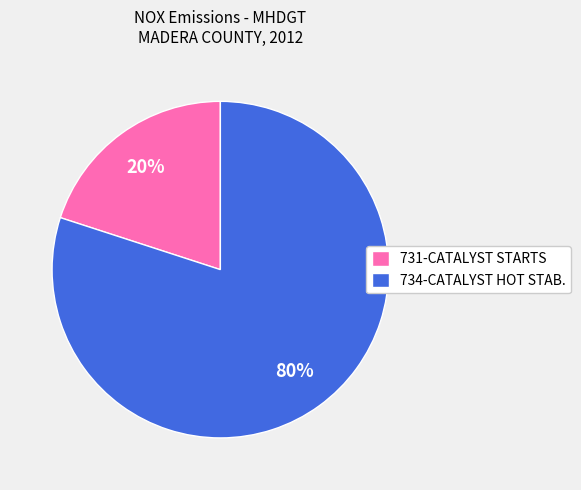

True or false: 734-CATALYST HOT STAB. accounts for 80% of the total.

True